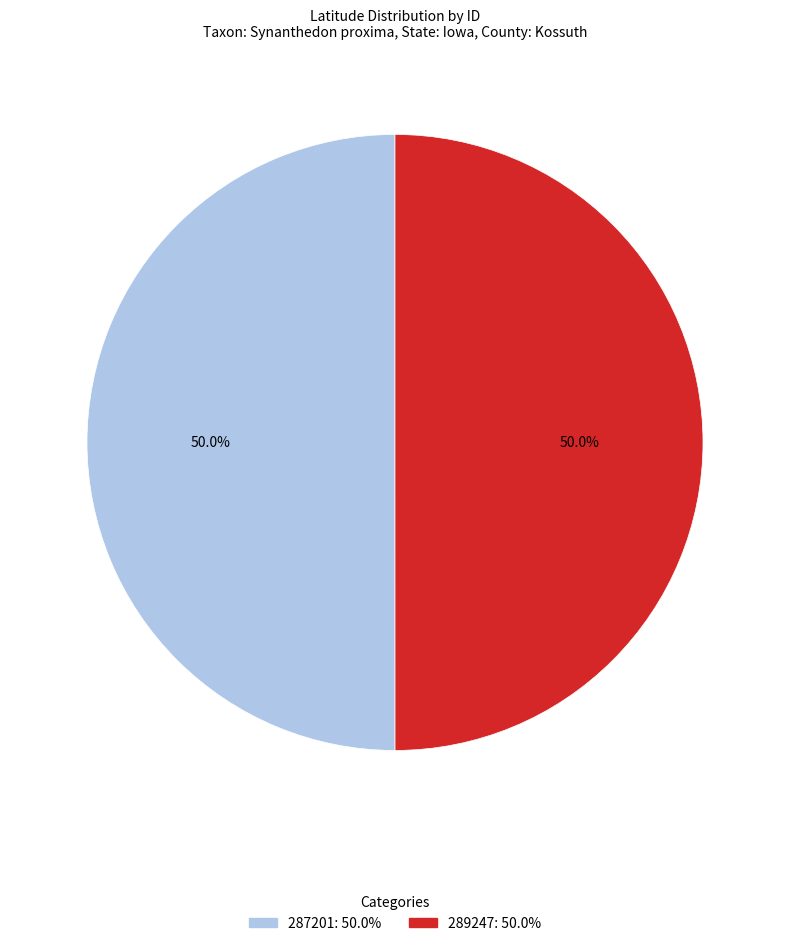

What is the total percentage of 287201 and 289247?

100.0%